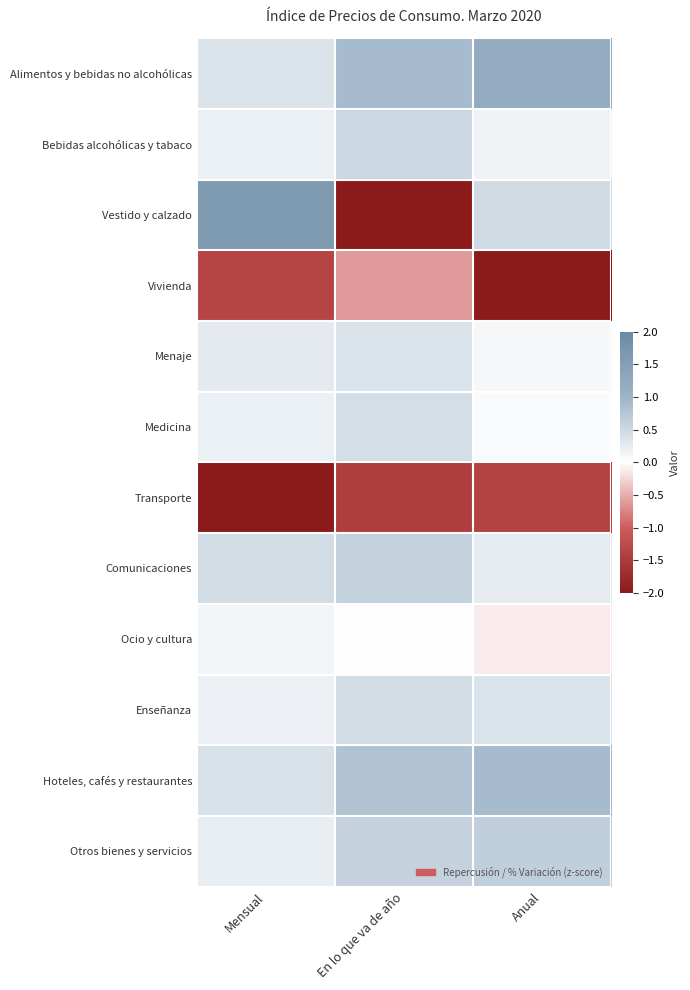

Which series has the widest spread of values?

Vestido y calzado